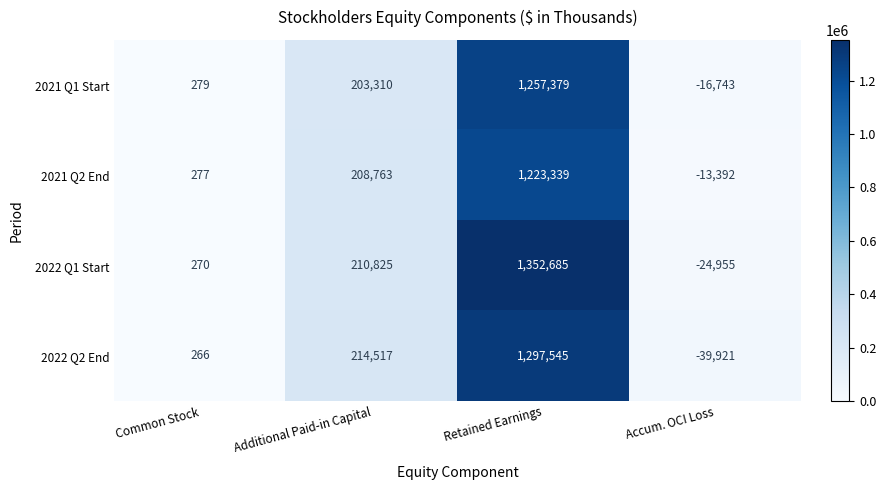

Count the number of categories in the chart.

4